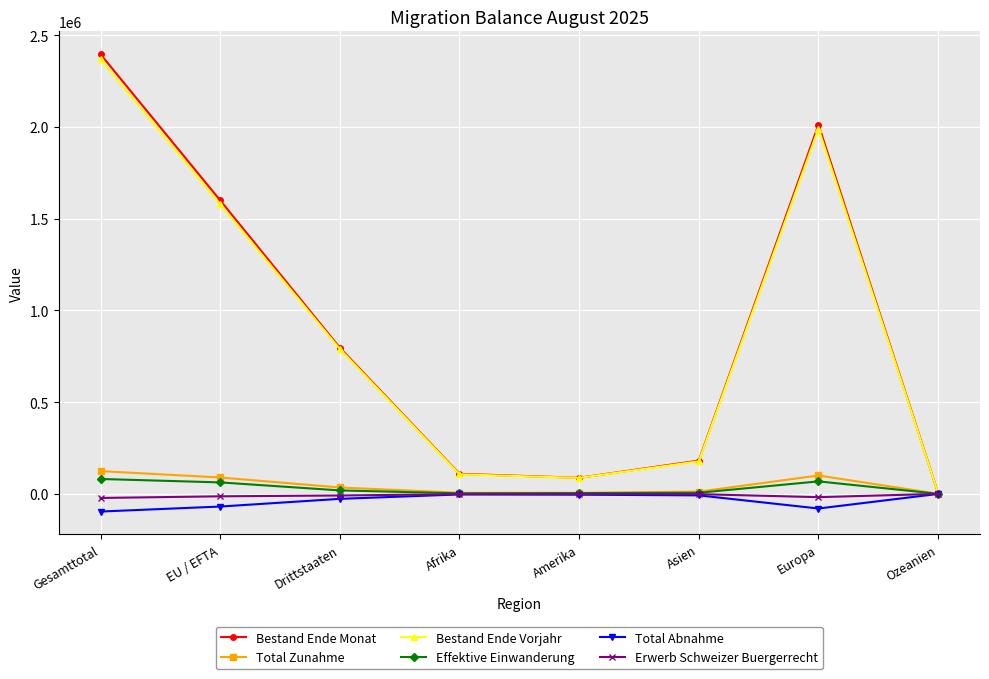

How many data points does each series have?

8